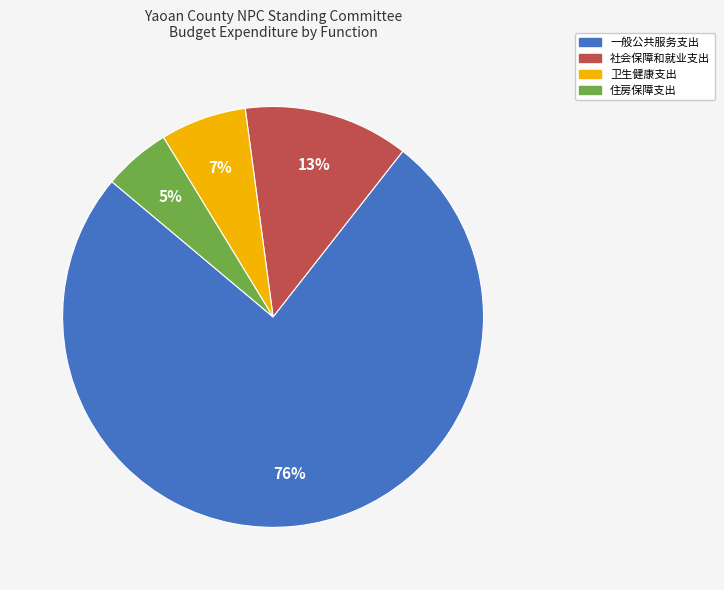

Which slice is the smallest?

住房保障支出